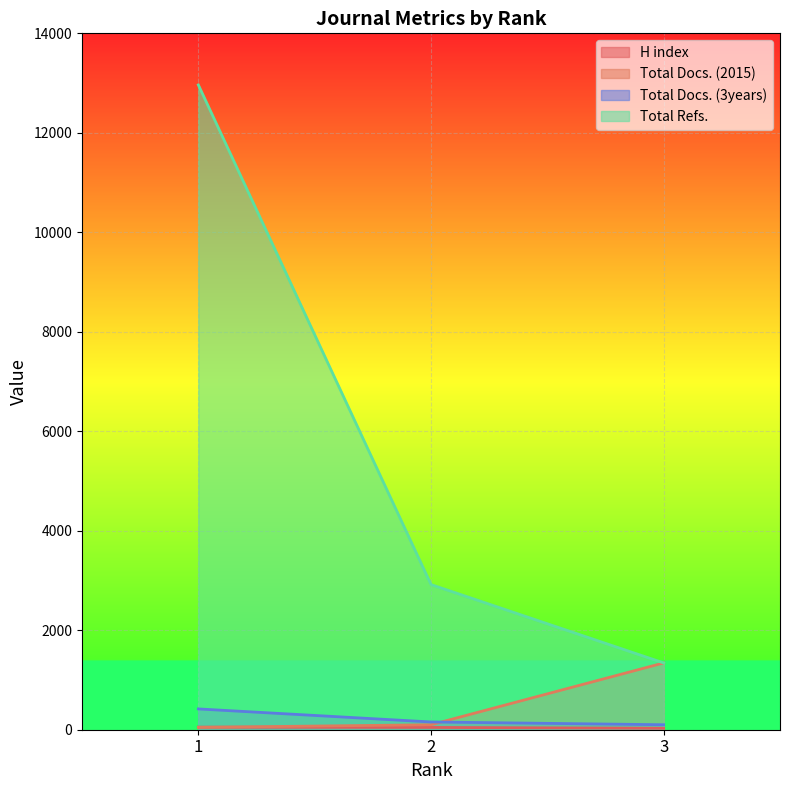

Does the chart display data point markers on the line(s)?

No